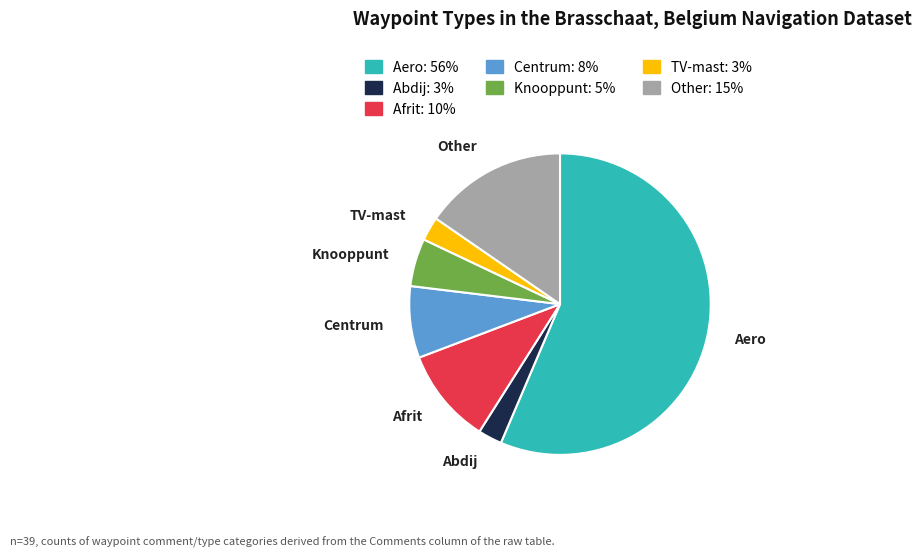

What is the largest slice in the pie chart?

Aero